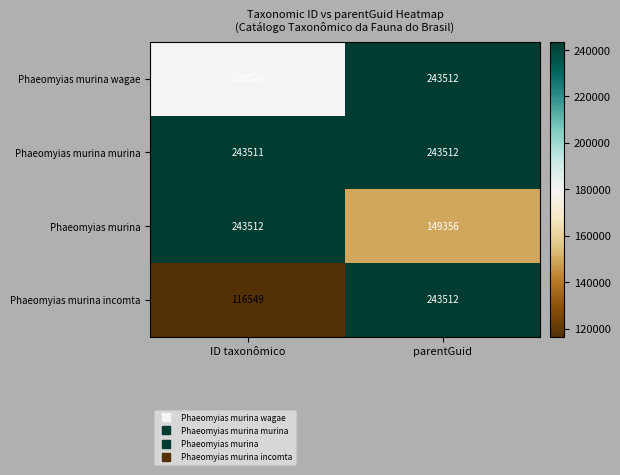

At which category is the sum across all series the highest?

parentGuid